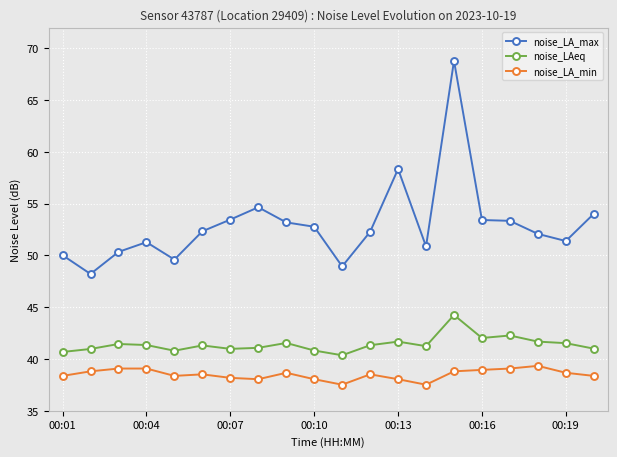

Which series has the widest spread of values?

noise_LA_max